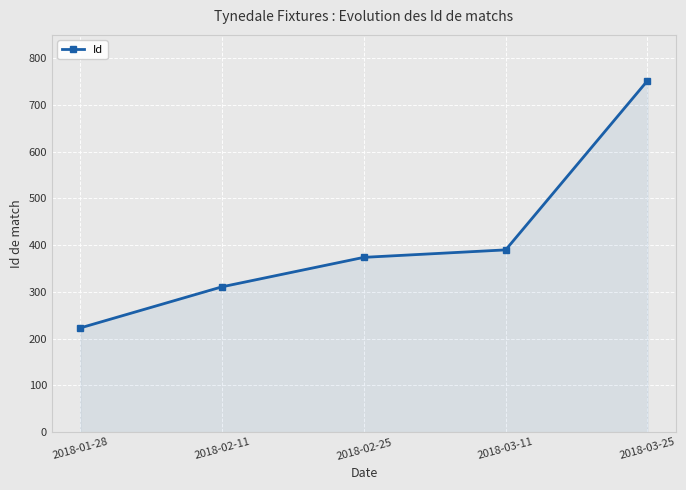

Reading right to left, extract all data points from this chart.

2018-03-25=752	2018-03-11=390	2018-02-25=374	2018-02-11=311	2018-01-28=223